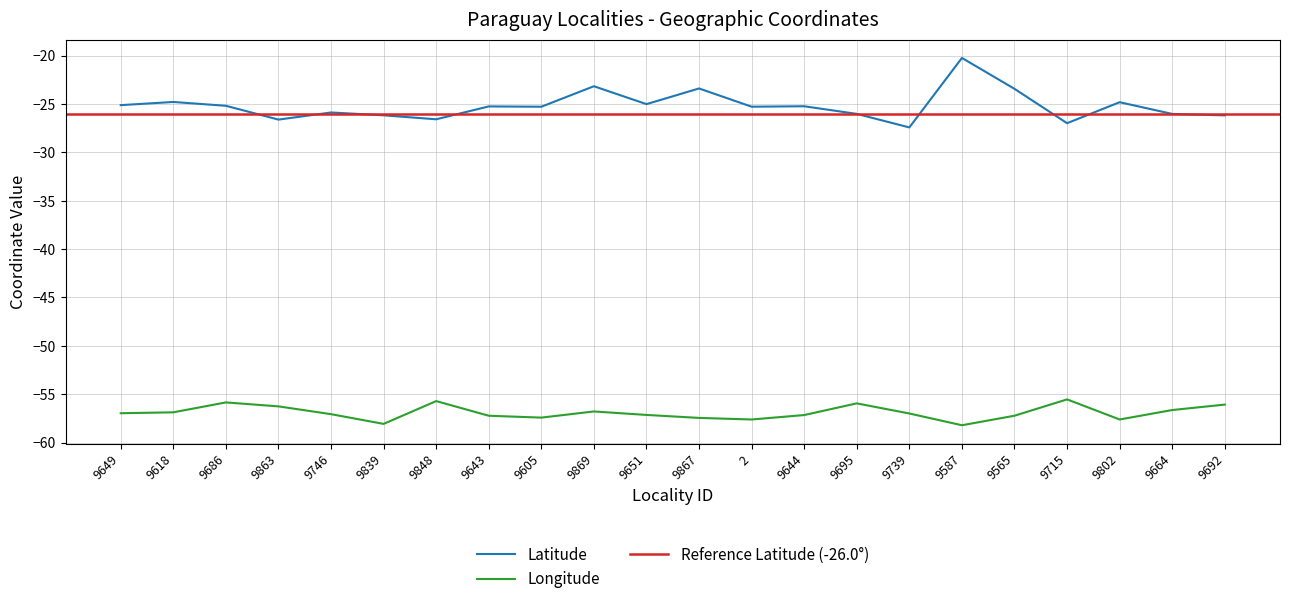

Is this an area chart (filled region under the line)?

No